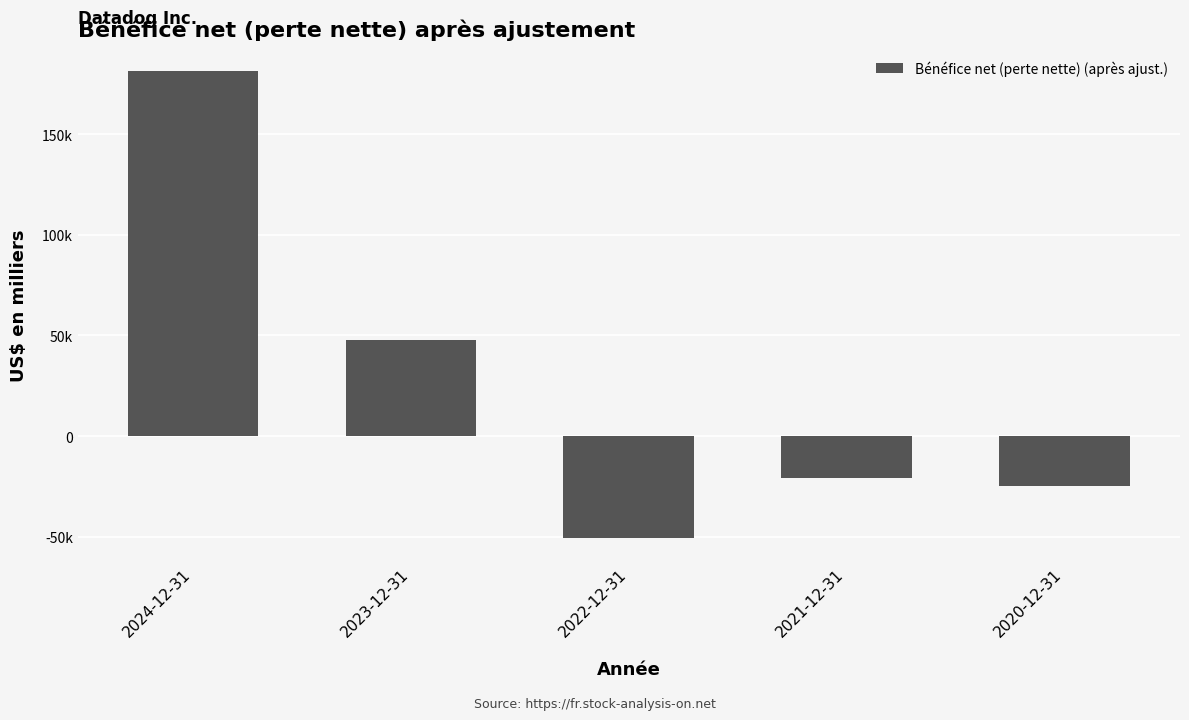

List the labels in order of value, largest first.

2024-12-31, 2023-12-31, 2021-12-31, 2020-12-31, 2022-12-31